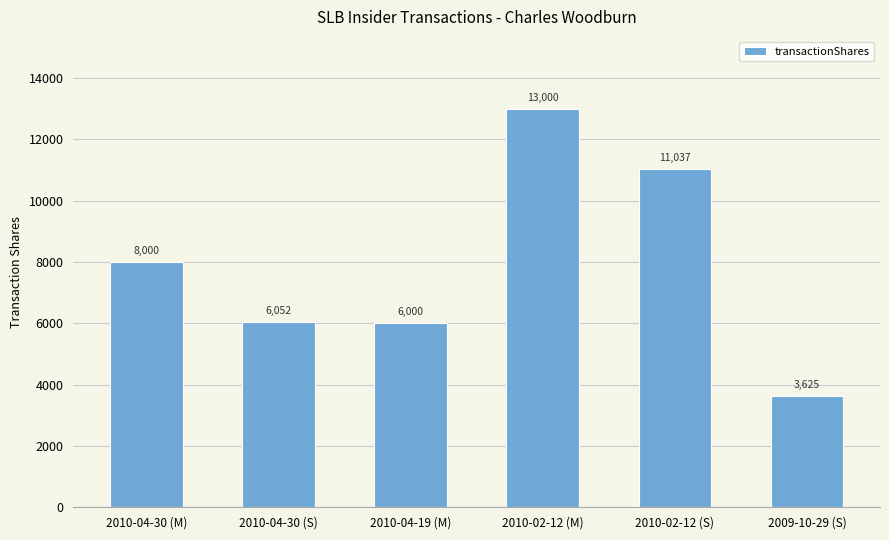

What position from the right is 2010-04-30 (S)?

5